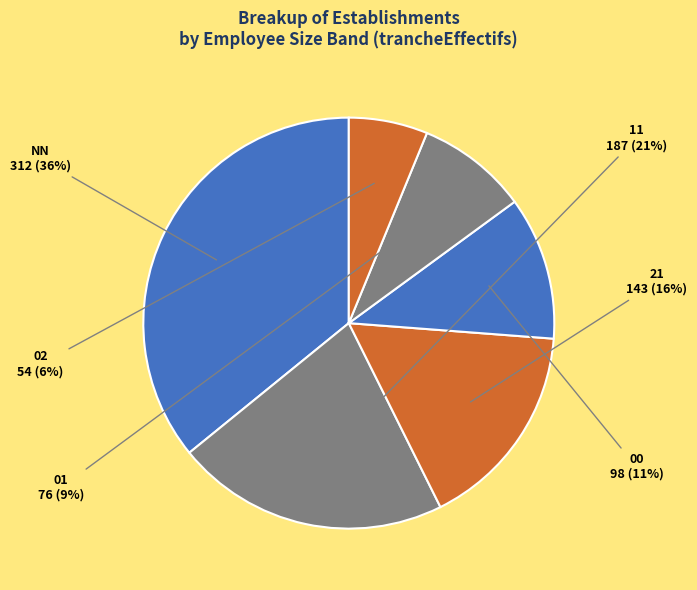

Between 11 and 21, which is larger?

11